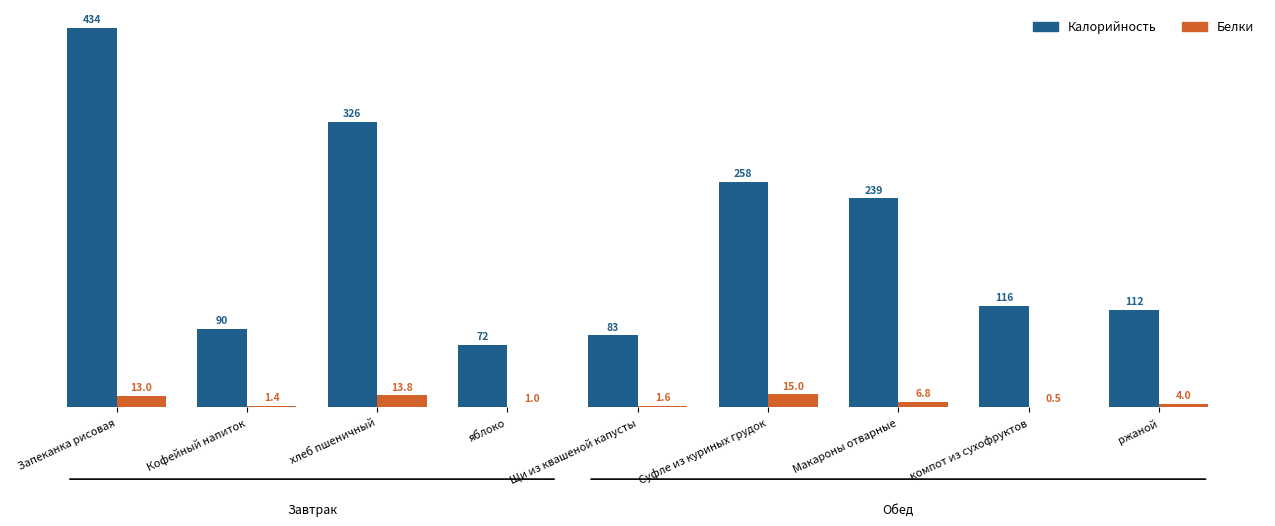

At which category does the chart reach its peak across all series?

Запеканка рисовая